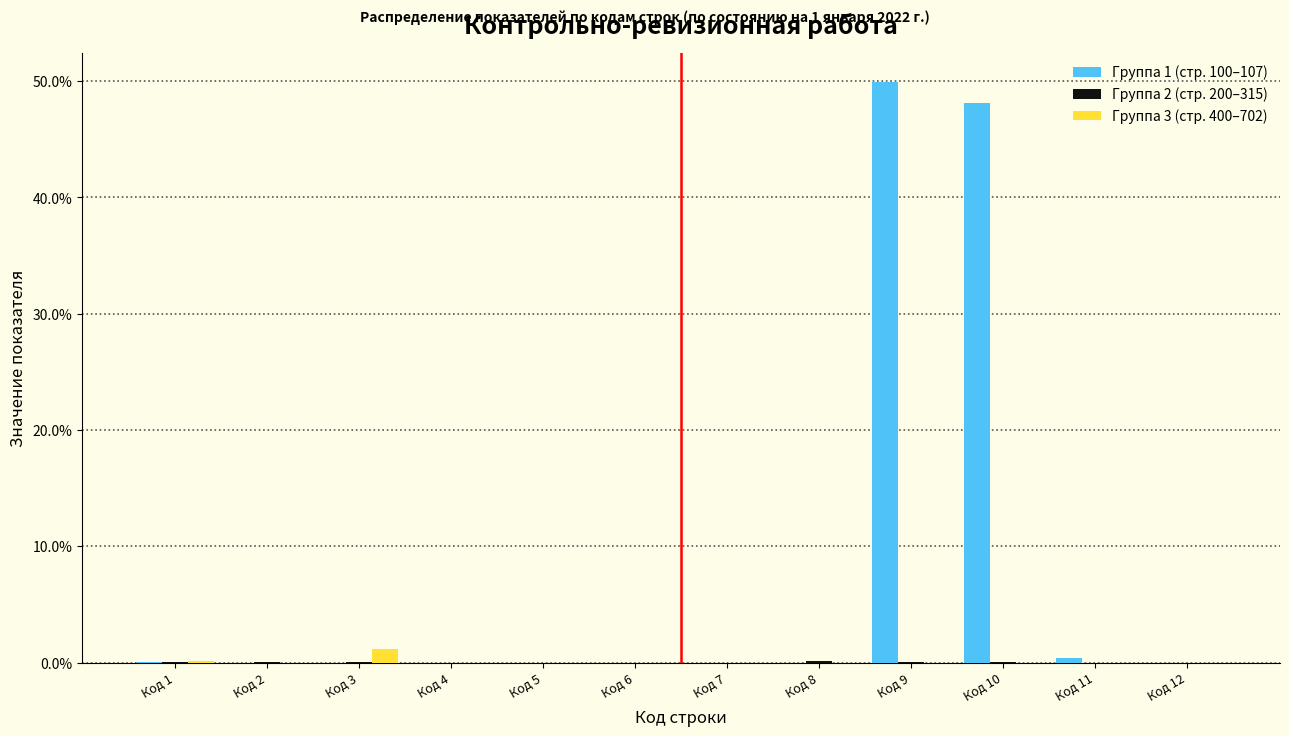

The value of Группа 3 (стр. 400–702) at Код 11 is 0.0. True or false?

True